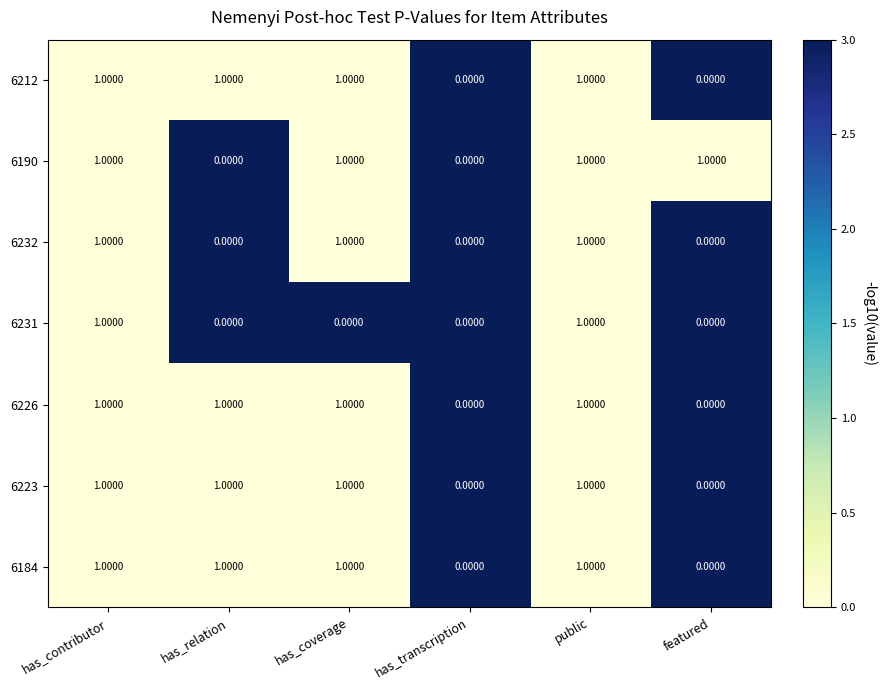

What is the sum of all 6226 values?

4